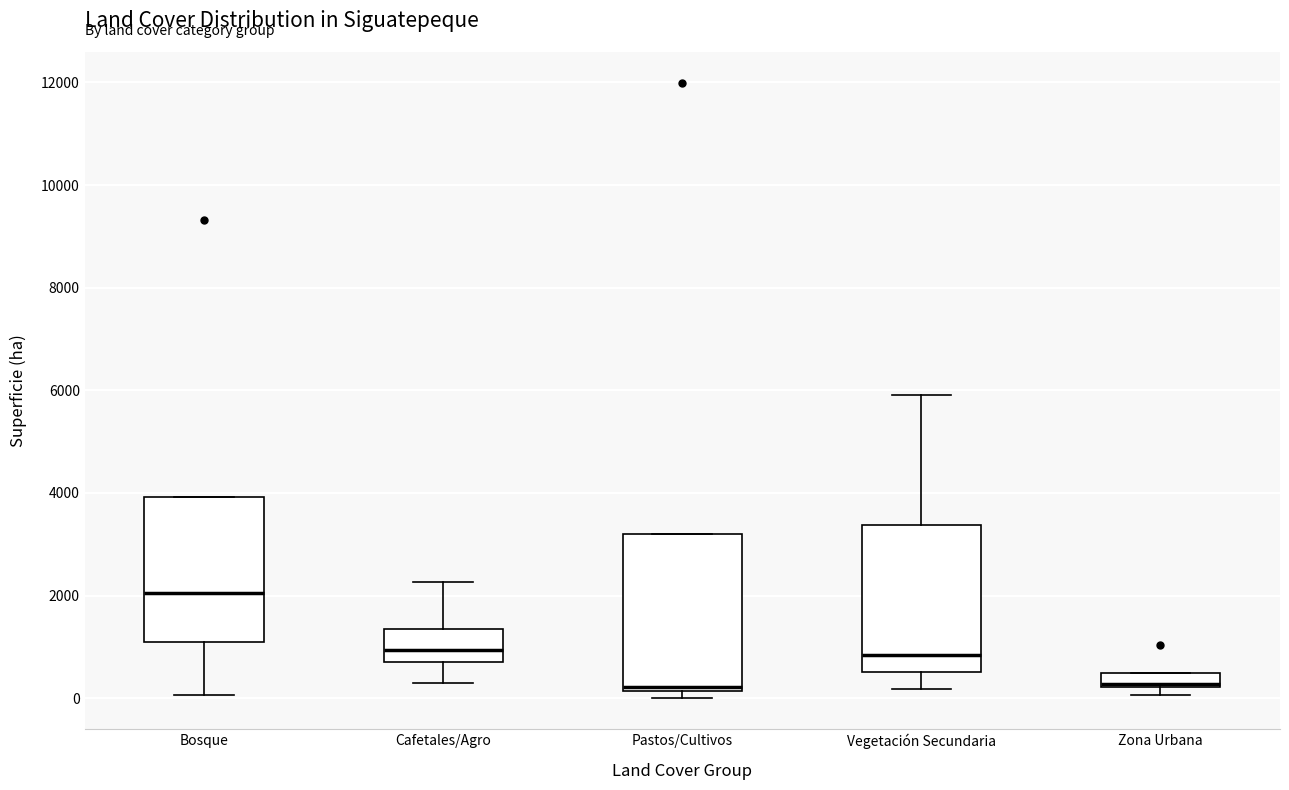

Where does the lower whisker of the box for Vegetación Secundaria end on the y-axis? The values are not printed on the chart, so give them approximately, as read against the axis.

200